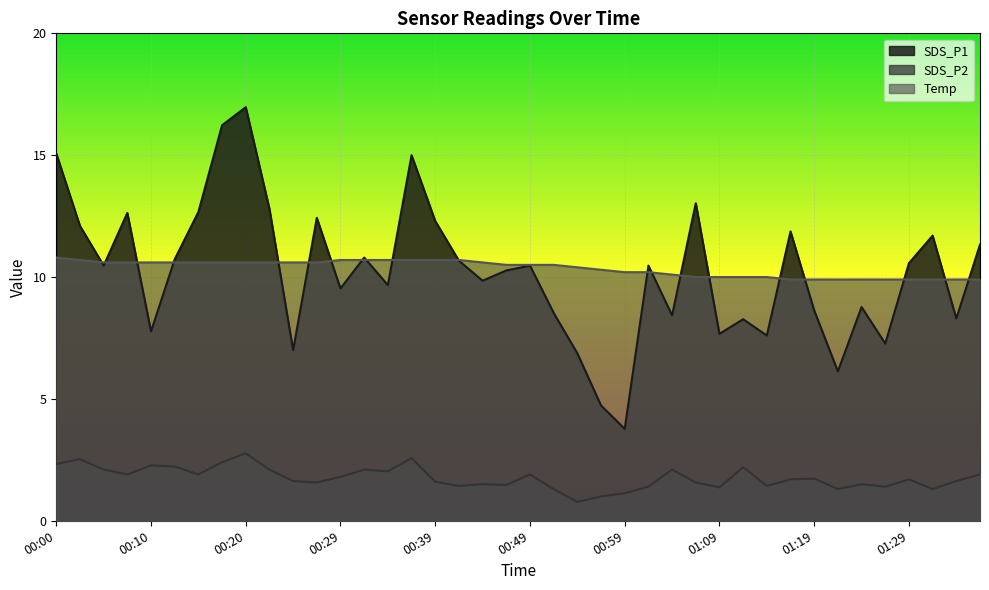

At which label does Temp reach its minimum?

01:16